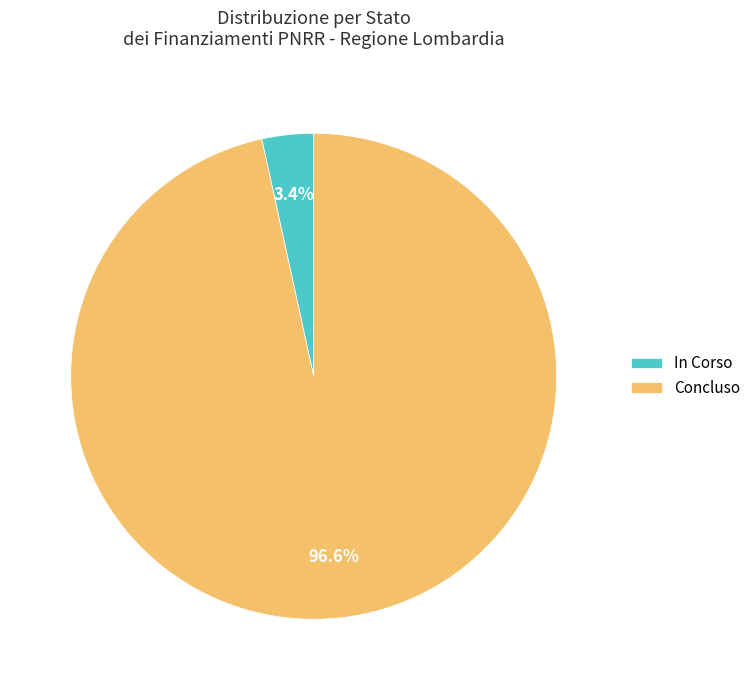

Between In Corso and Concluso, which is larger?

Concluso